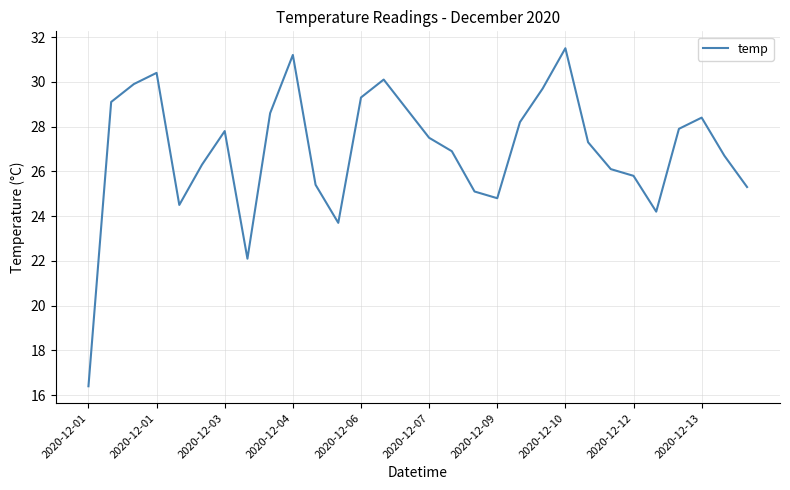

What is the difference between the maximum and minimum values?

15.1